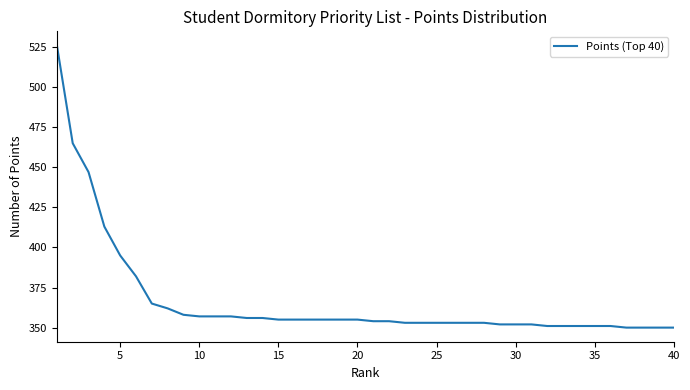

What is the maximum value shown in the chart?

526